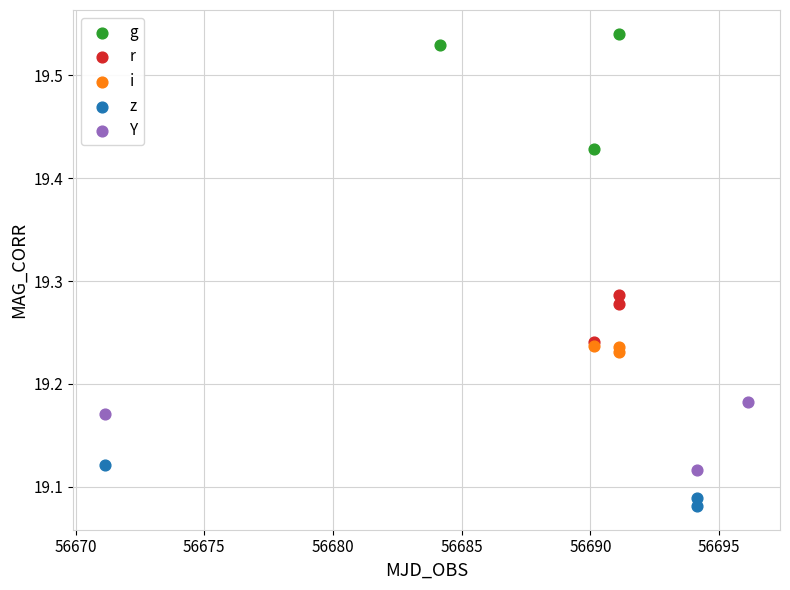

Which series has the largest Y range (max minus min)?

g